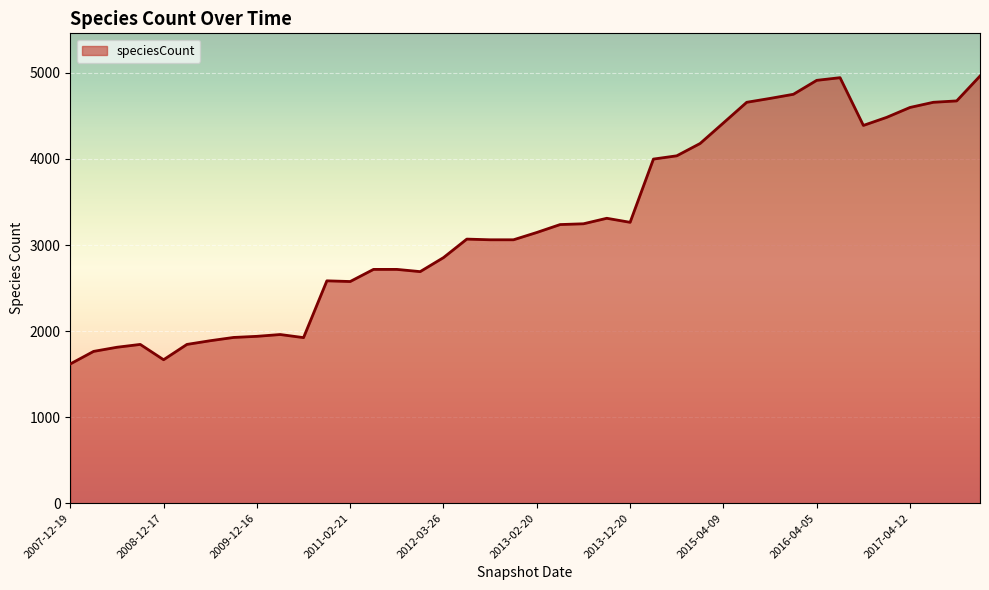

What is the smallest value displayed?

1618